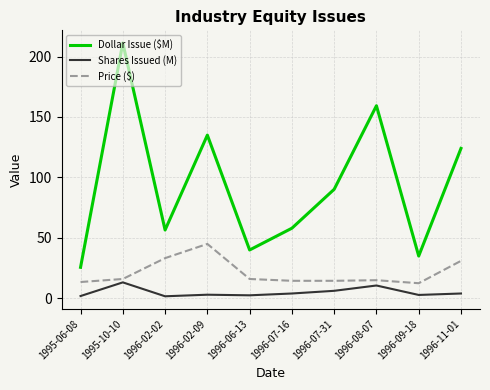

At which category does the chart reach its peak across all series?

1995-10-10